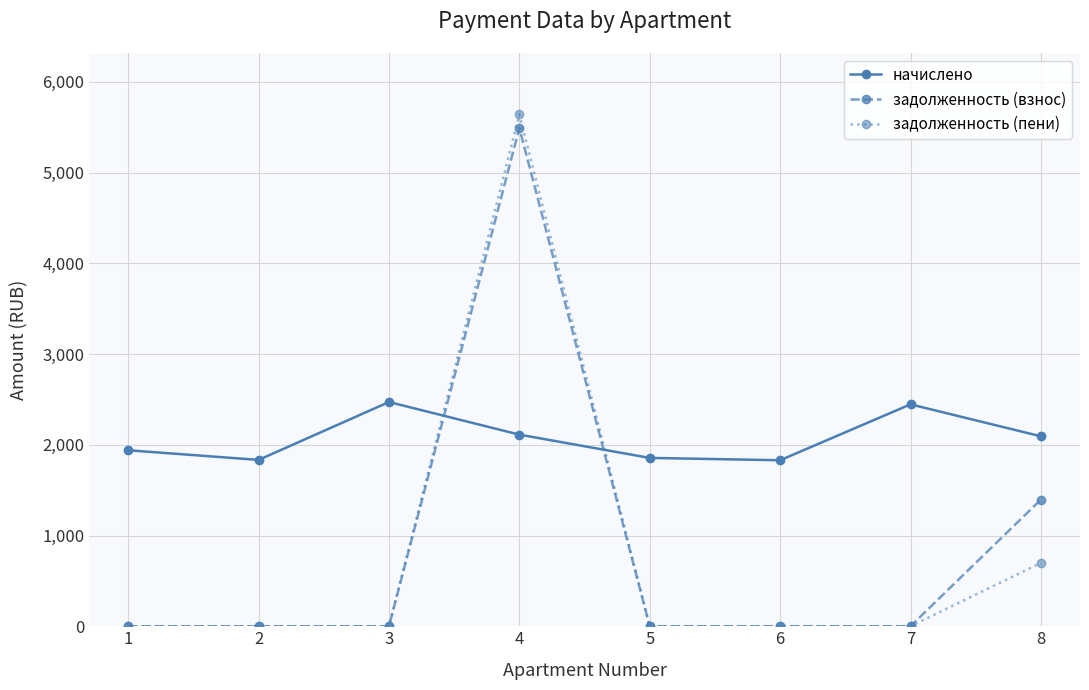

What is the approximate value of задолженность (пени) at 8?

697.8